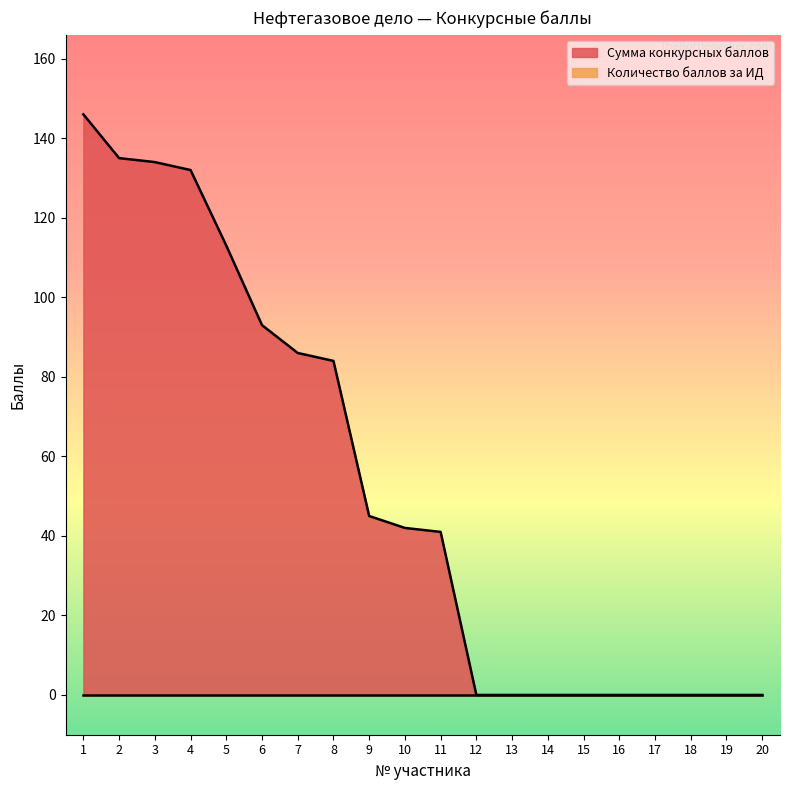

Does the chart display data point markers on the line(s)?

No